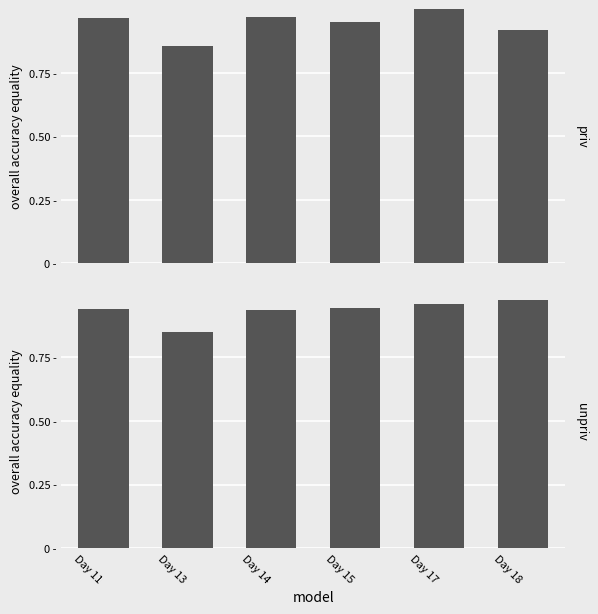

How many bars are there in each group?

2